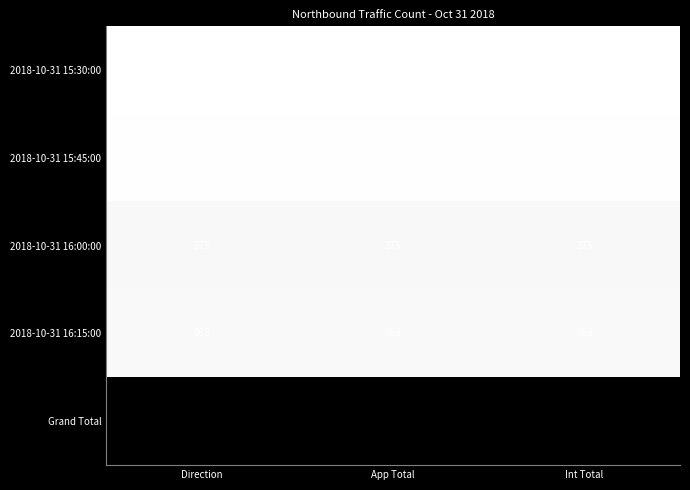

Is it true that Grand Total equals 5004 at Int Total?

False